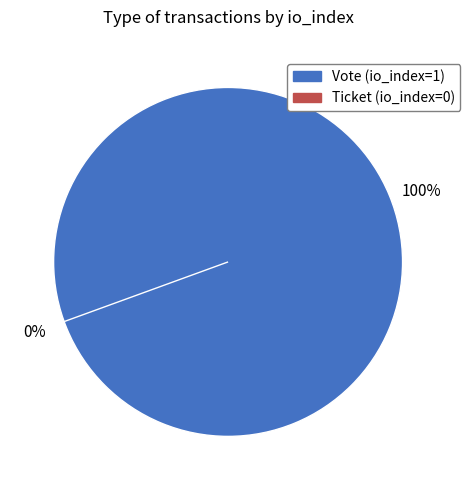

How many segments does this pie chart have?

2